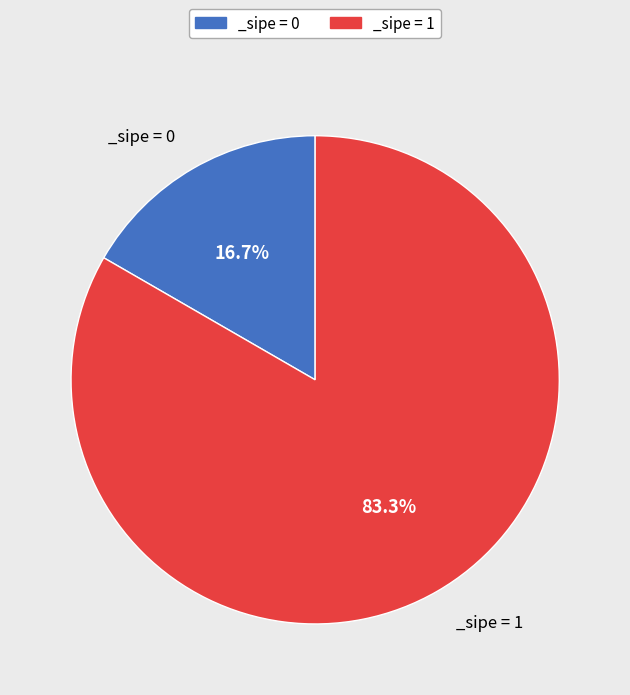

How many segments does this pie chart have?

2